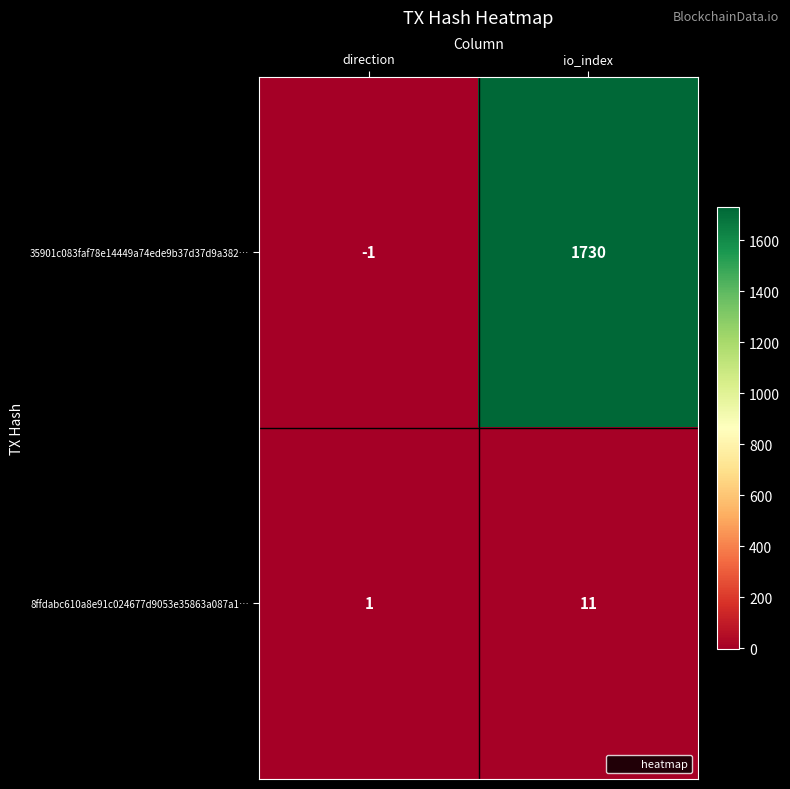

How many values in 35901c083faf78e14449a74ede9b37d37d9a382… are below zero?

1